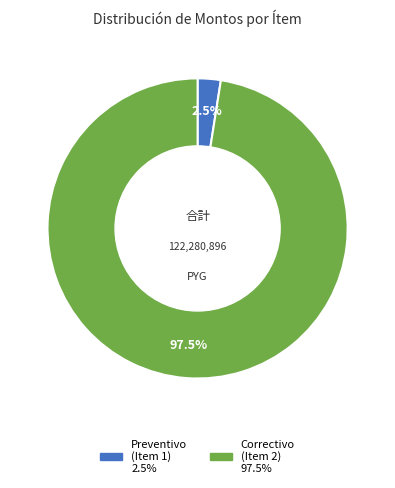

Is there a majority slice in this chart?

Yes